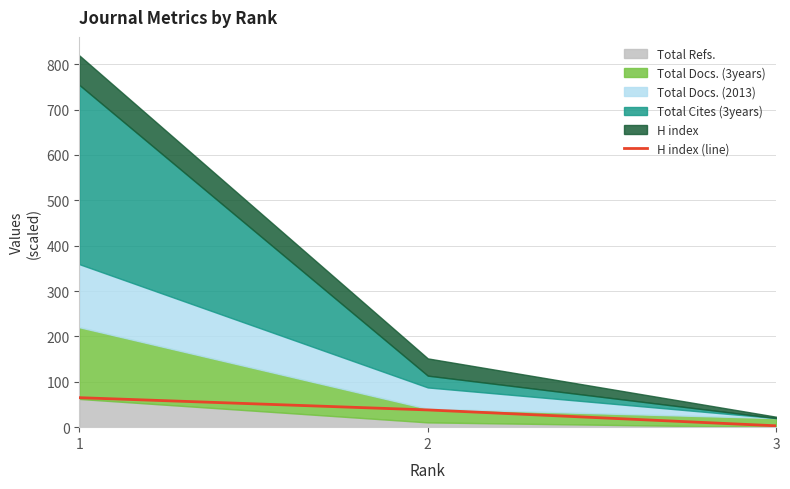

Rank the categories by value from lowest to highest.

3, 2, 1